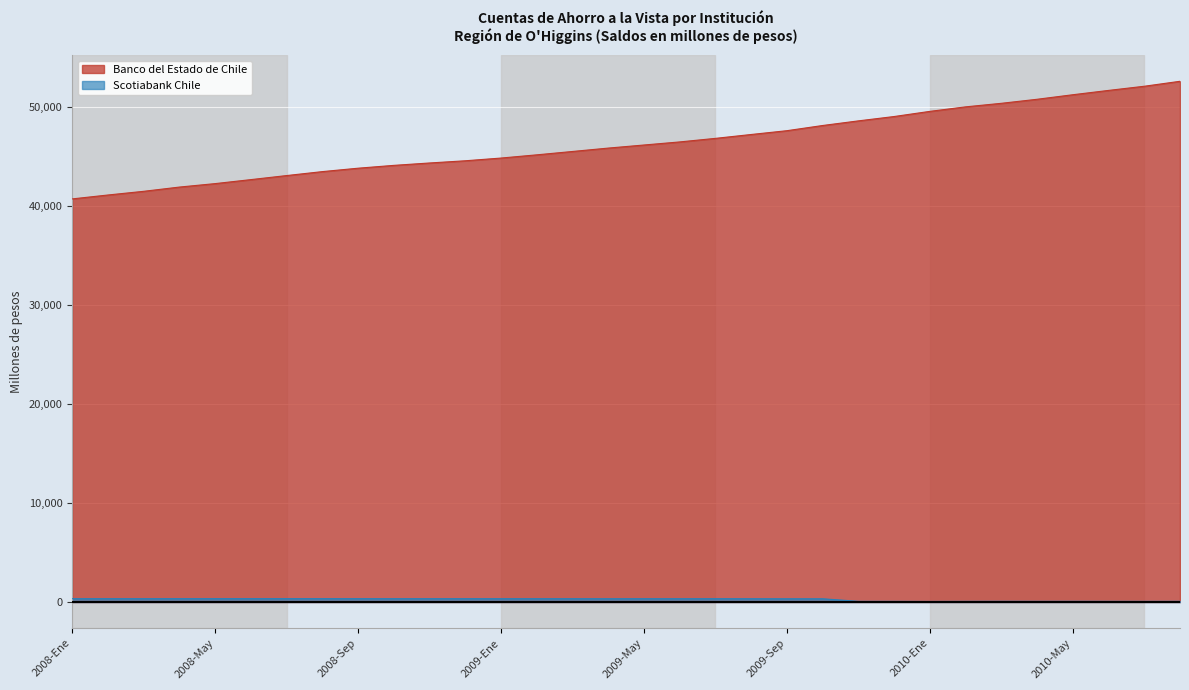

At how many categories does at least one series exceed 21194?

32